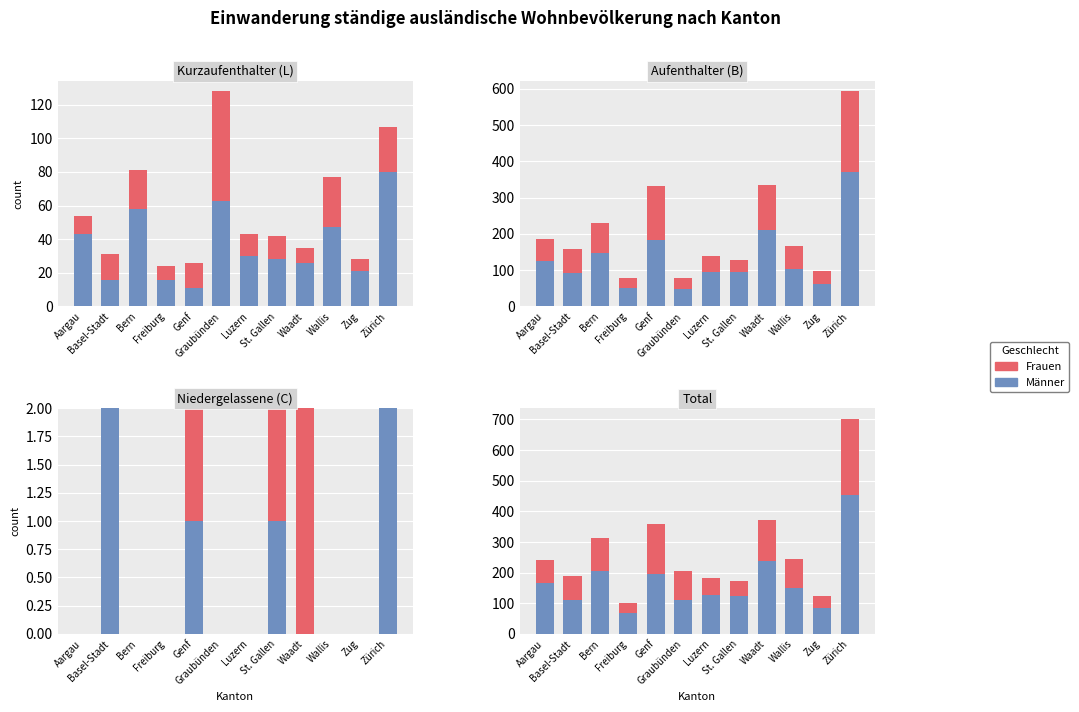

What are all the series names shown in the legend?

Männer, Frauen